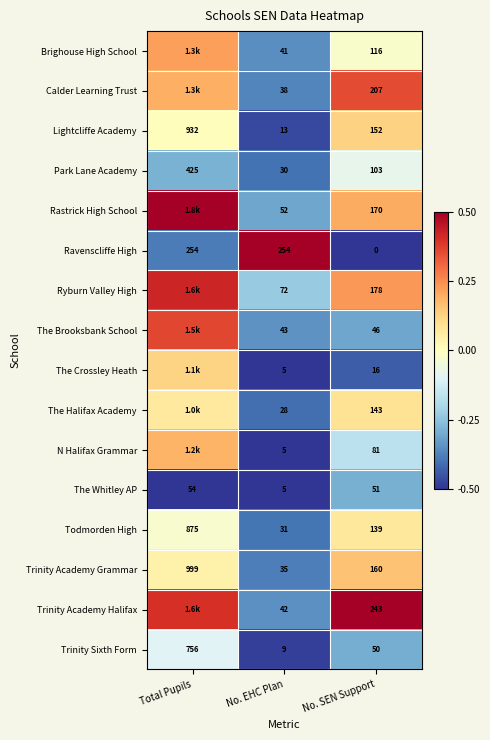

What is the spread (max minus min) of values at No. EHC Plan?

249.0